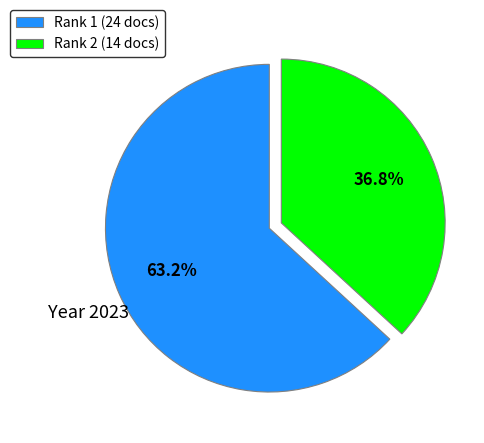

What is the ratio of the value at Rank 2 (14 docs) to the value at Rank 1 (24 docs)?

0.6